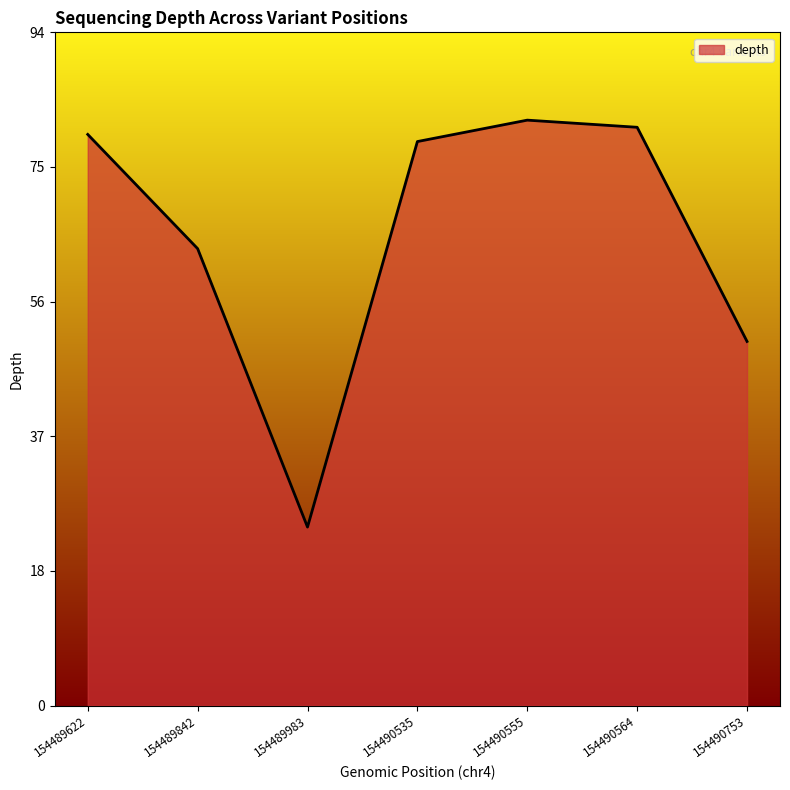

Rank the categories by value from lowest to highest.

154489983, 154490753, 154489842, 154490535, 154489622, 154490564, 154490555